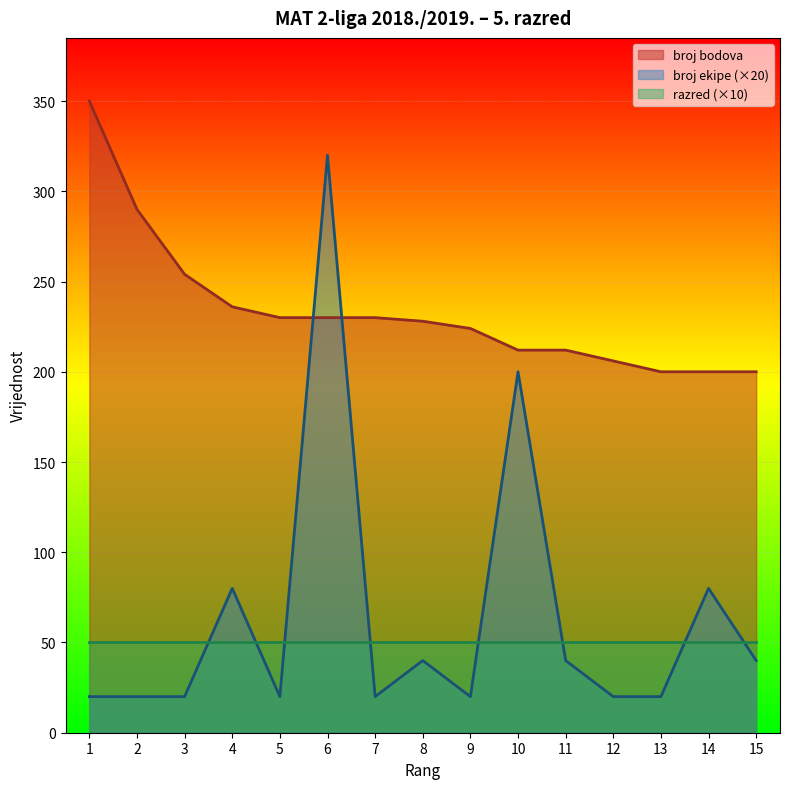

Between 6 and 10, which series saw the biggest shift?

broj ekipe (×20)